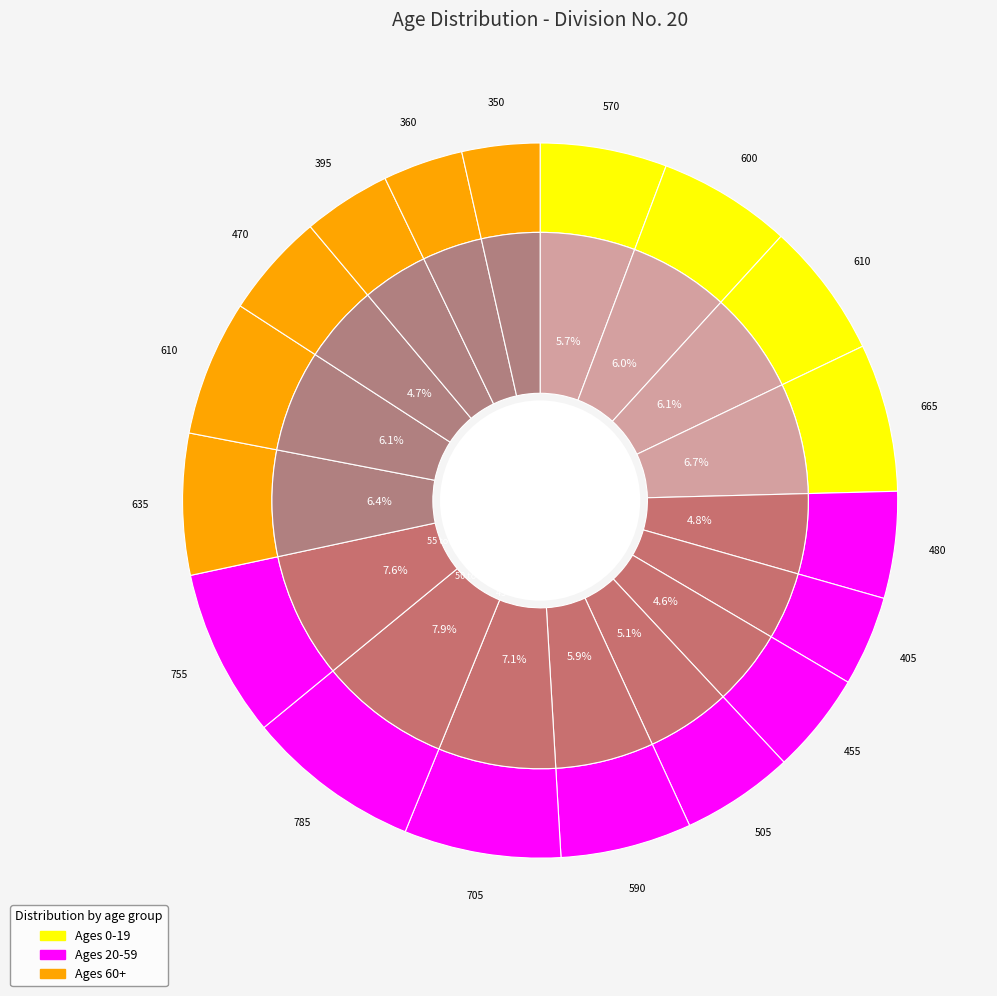

Is the sum of 14 and 15 greater than half?

No